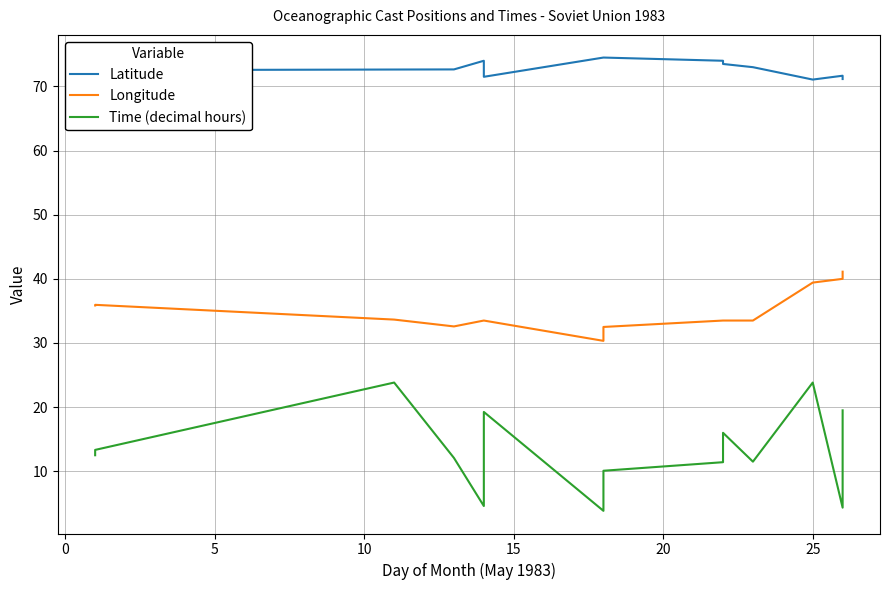

True or false: Longitude and Latitude intersect in this chart.

False